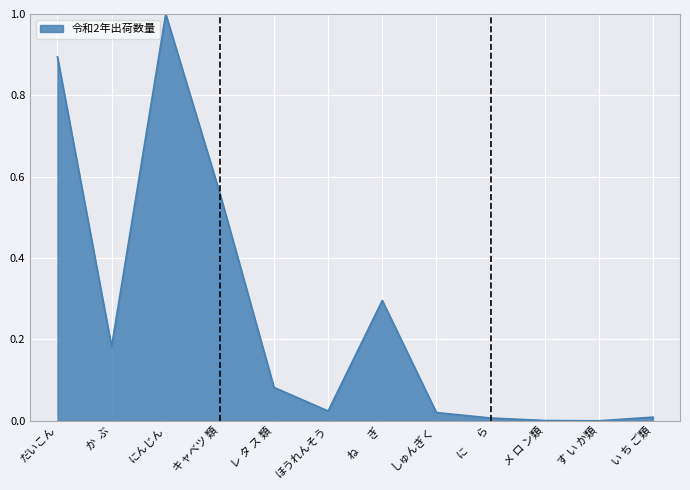

Count the number of categories in the chart.

12